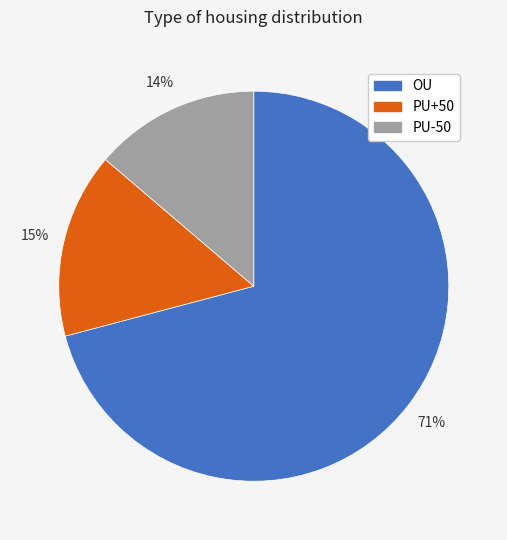

Which category has the smallest portion of the pie?

PU-50